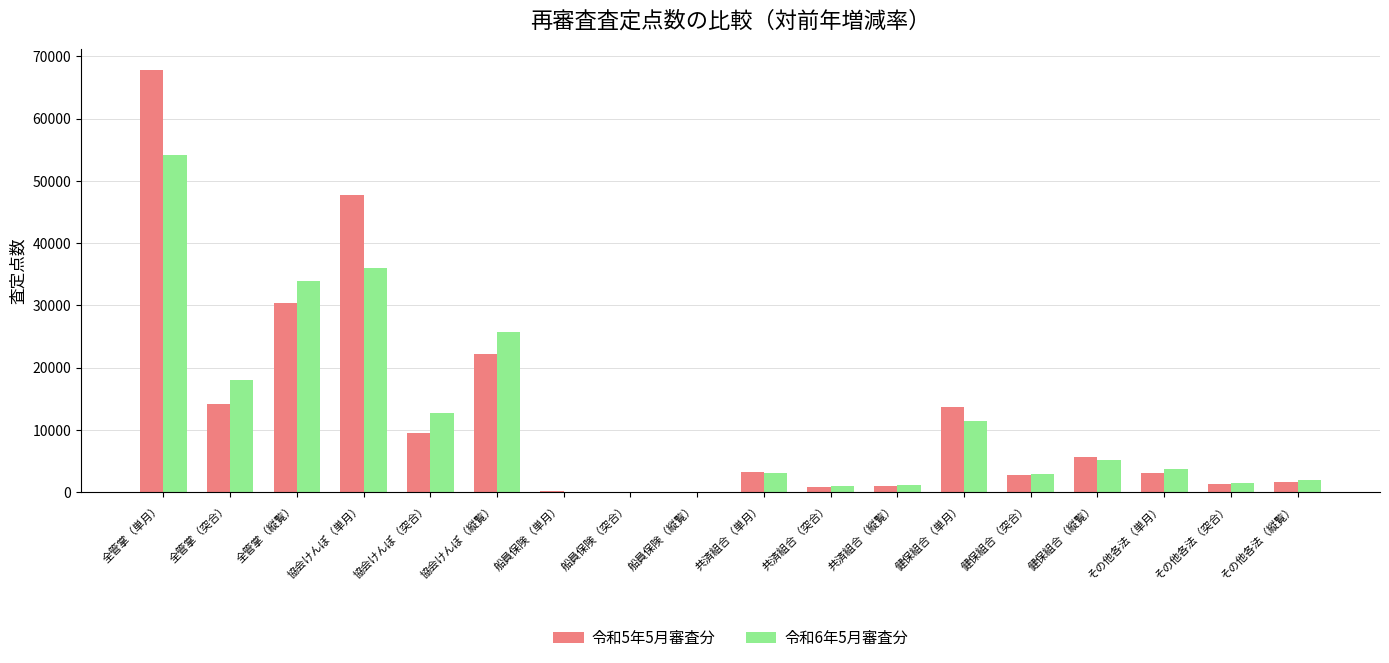

What is the sum of all 令和6年5月審査分 values?

212288.6